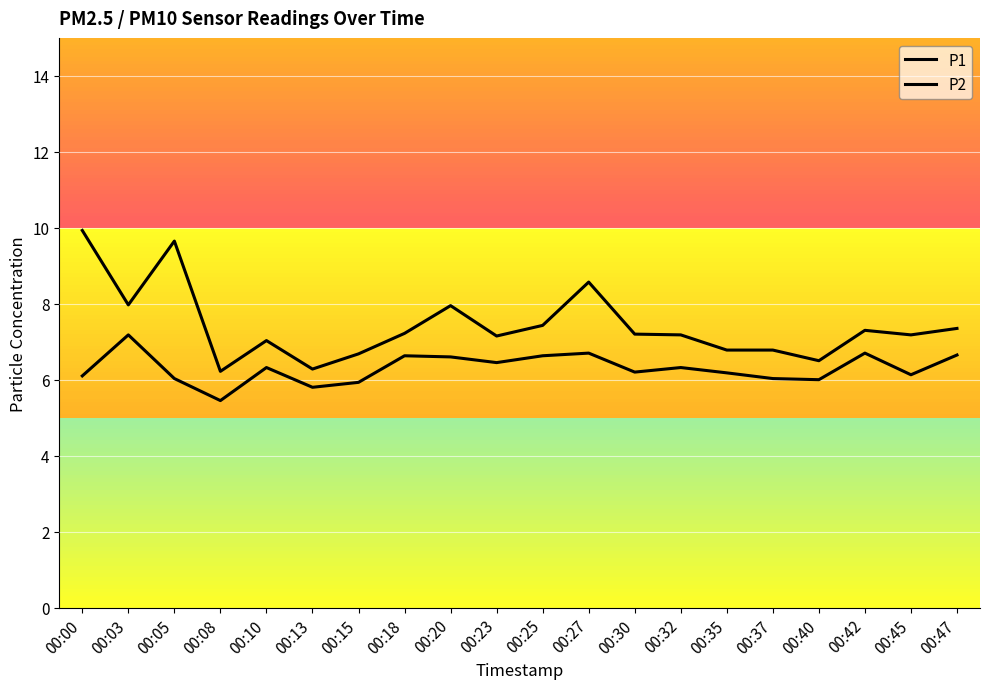

How many categories are shown in the chart?

20